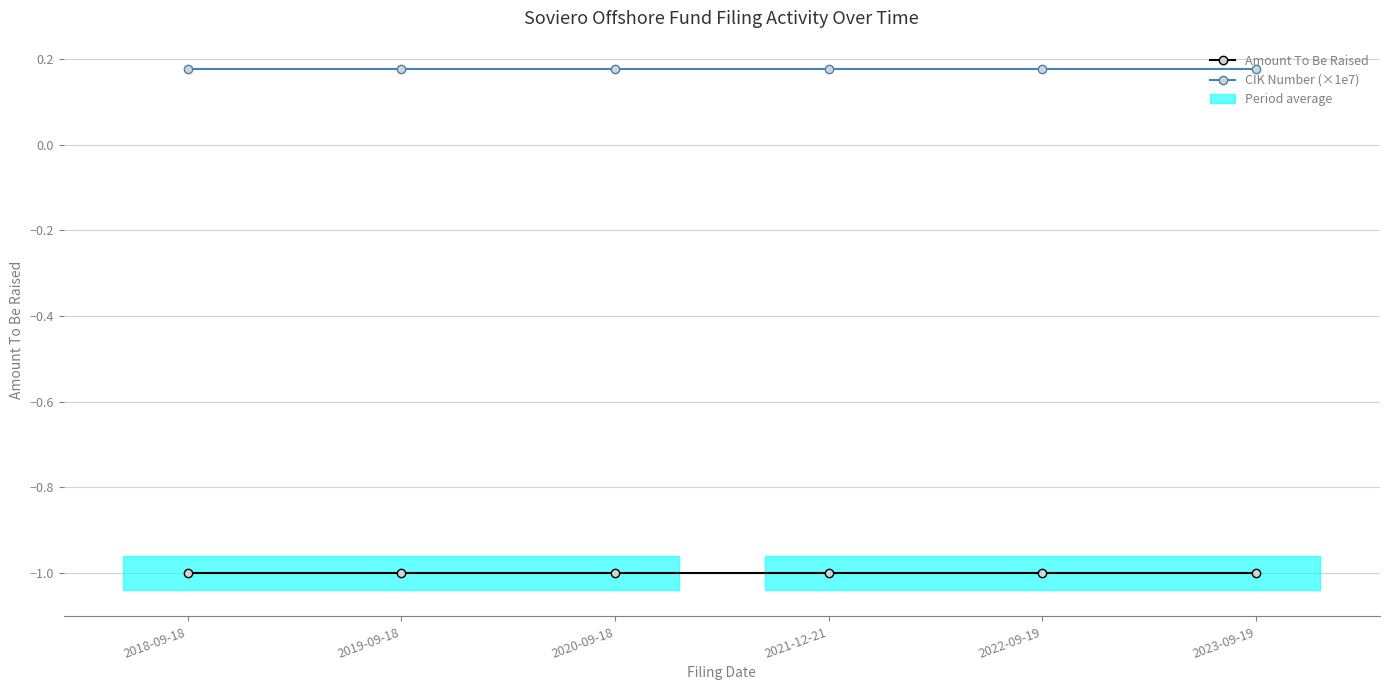

Does the chart have visible grid lines?

Yes